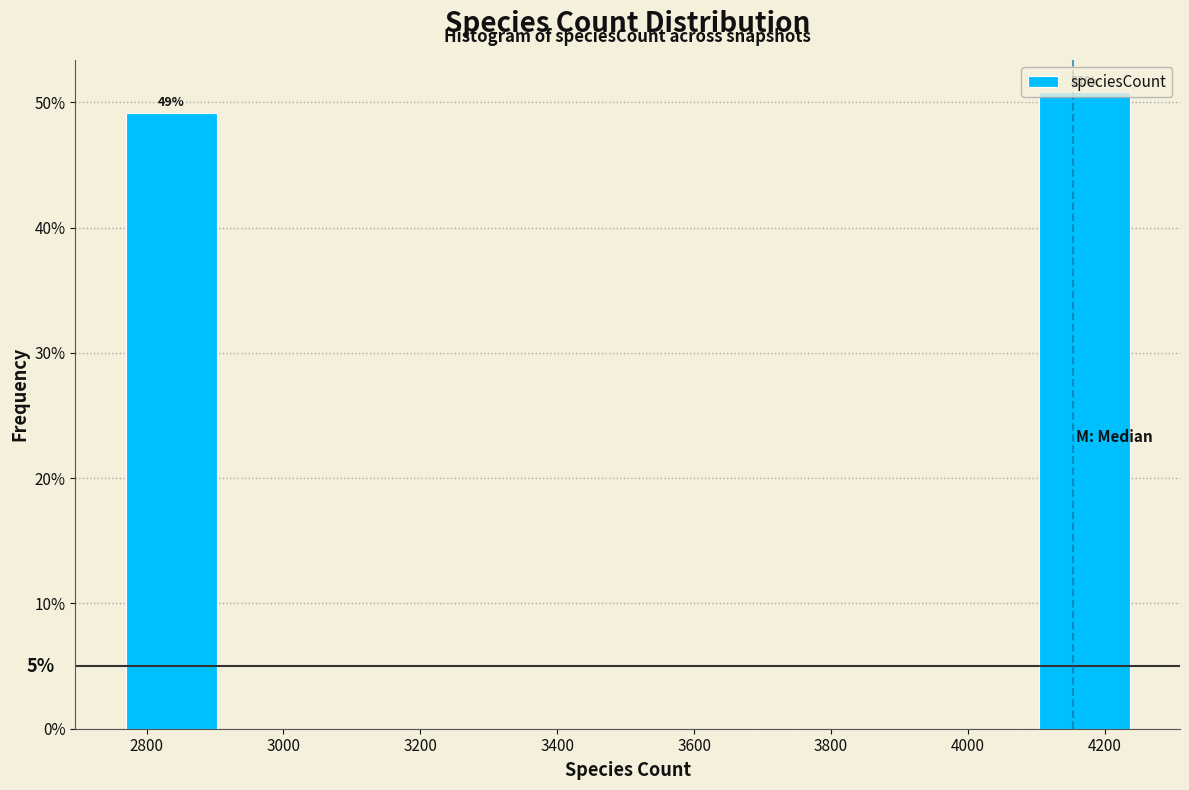

Over which range of the x-axis is the bar tallest?

4100 to 4240